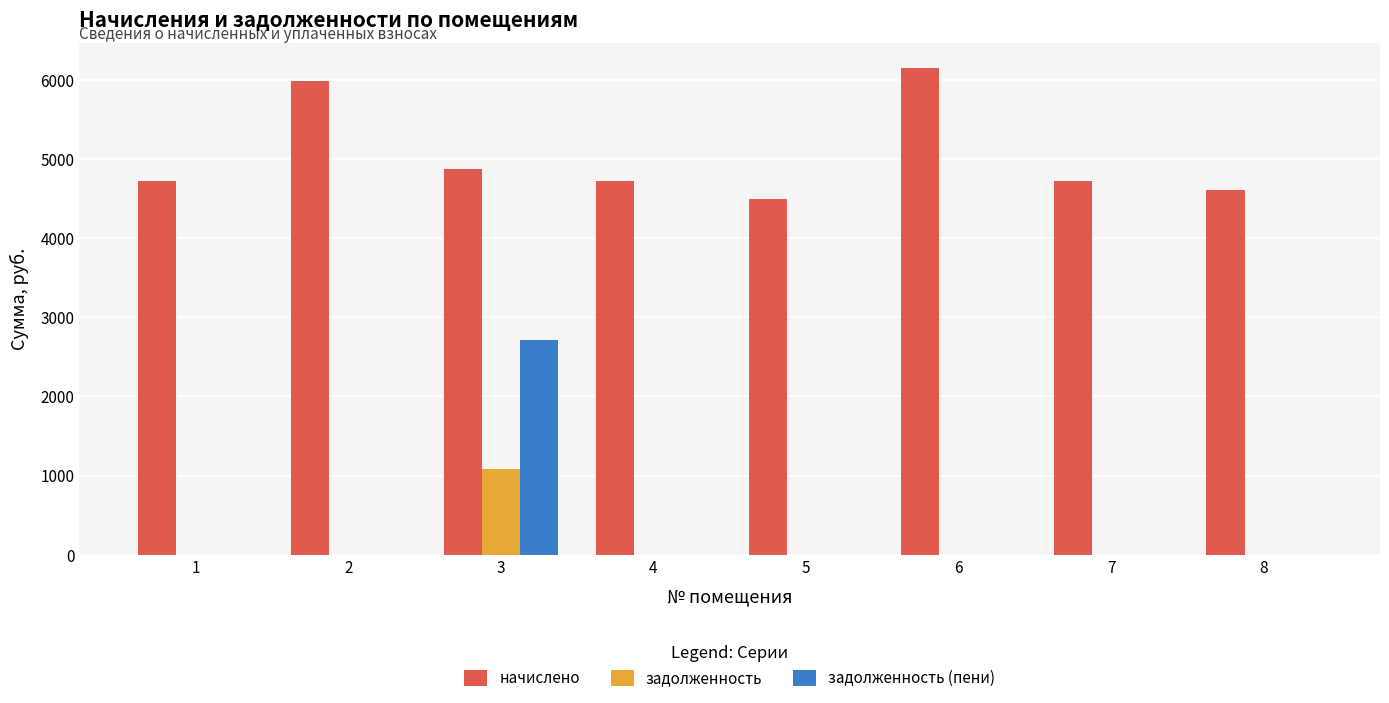

What is the greatest value displayed?

6151.7